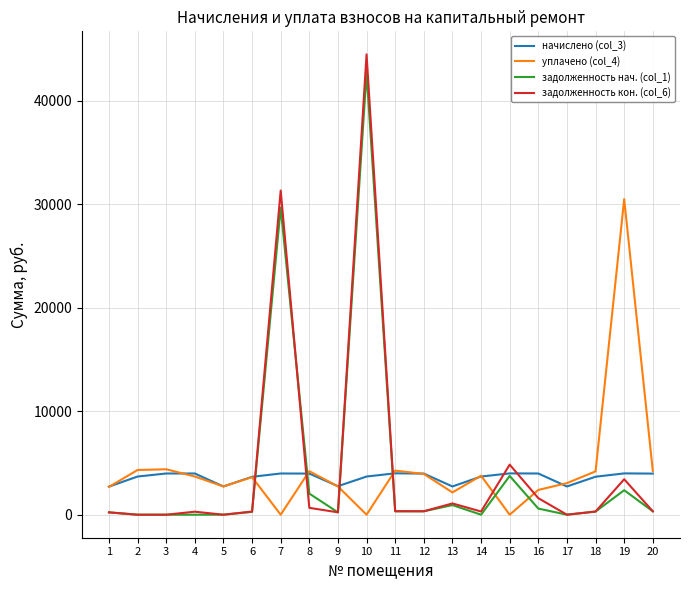

What is the difference between the highest and lowest values at 20?

3905.0